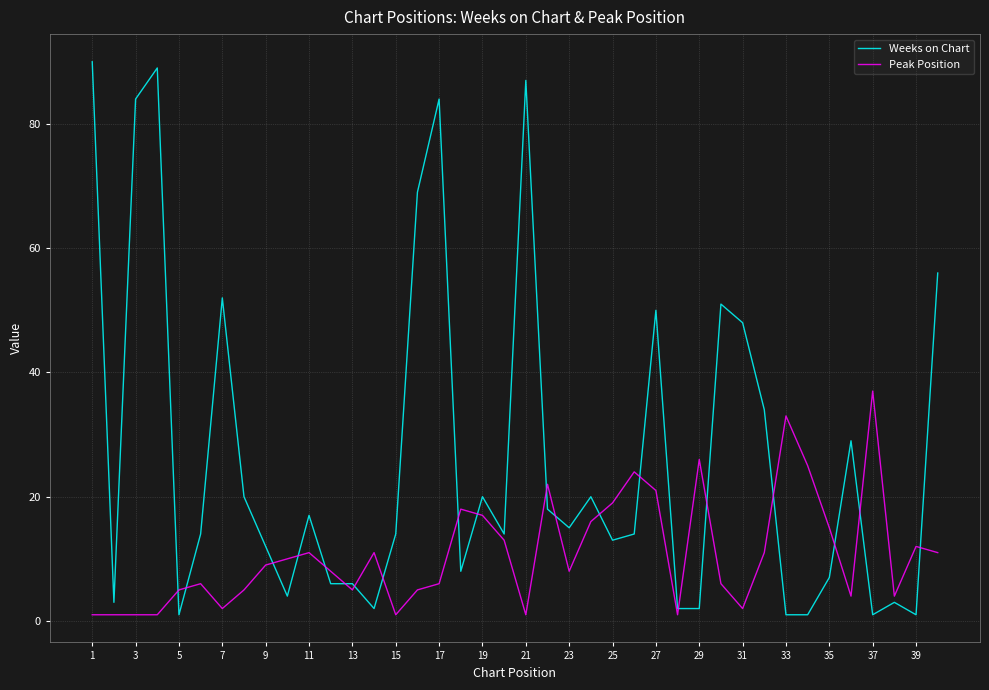

Which series has the widest spread of values?

Weeks on Chart